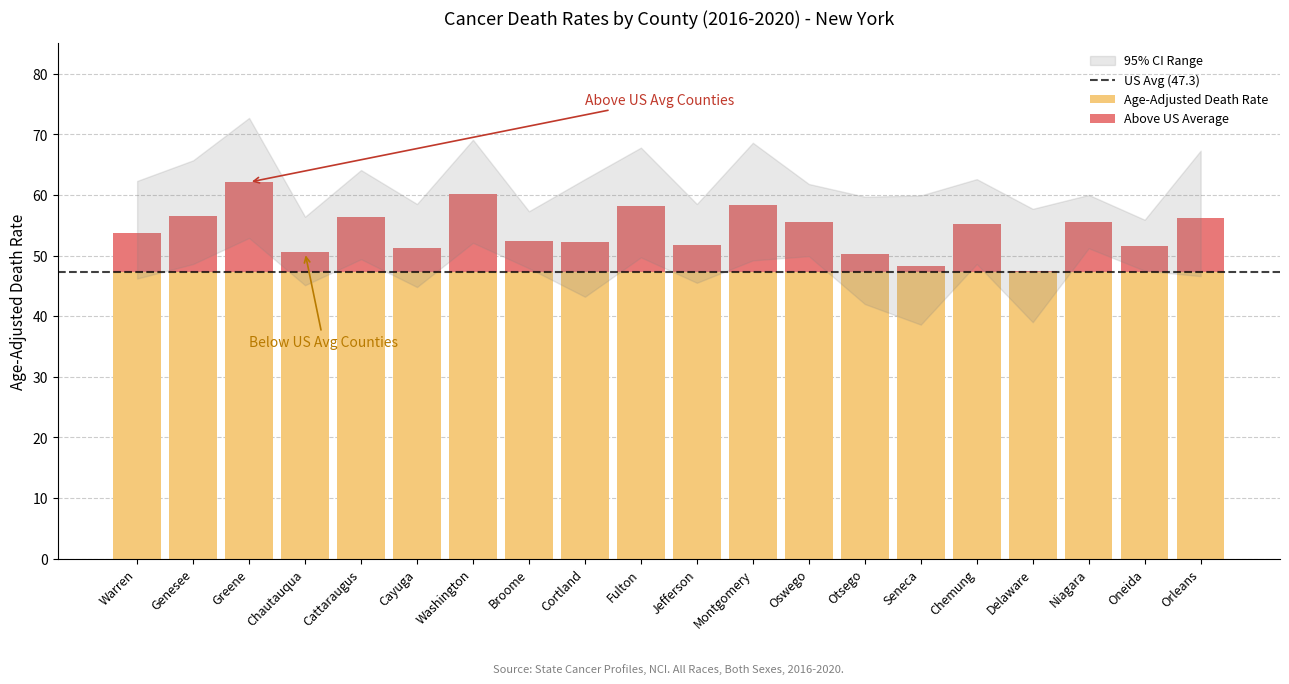

What is the sum of the Age-Adjusted Death Rate values at Montgomery and Cayuga?

94.6